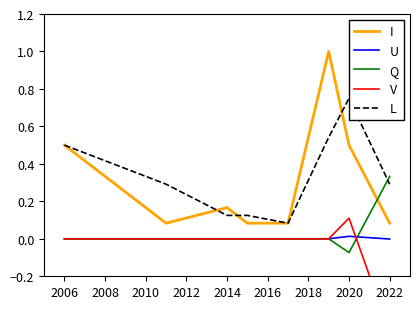

In V, how many points are higher than both neighbors (excluding endpoints)?

1